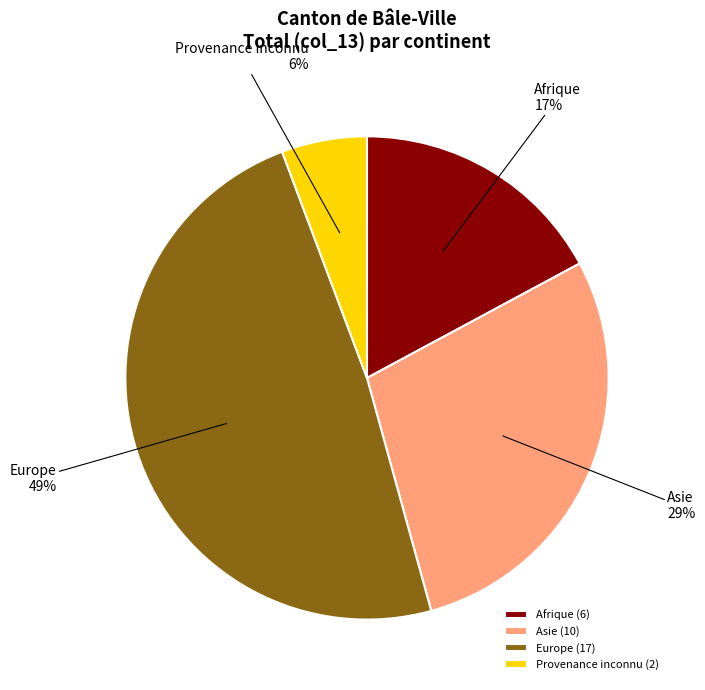

To the nearest percent, what is the difference between the Provenance inconnu and Europe slice percentages?

43%